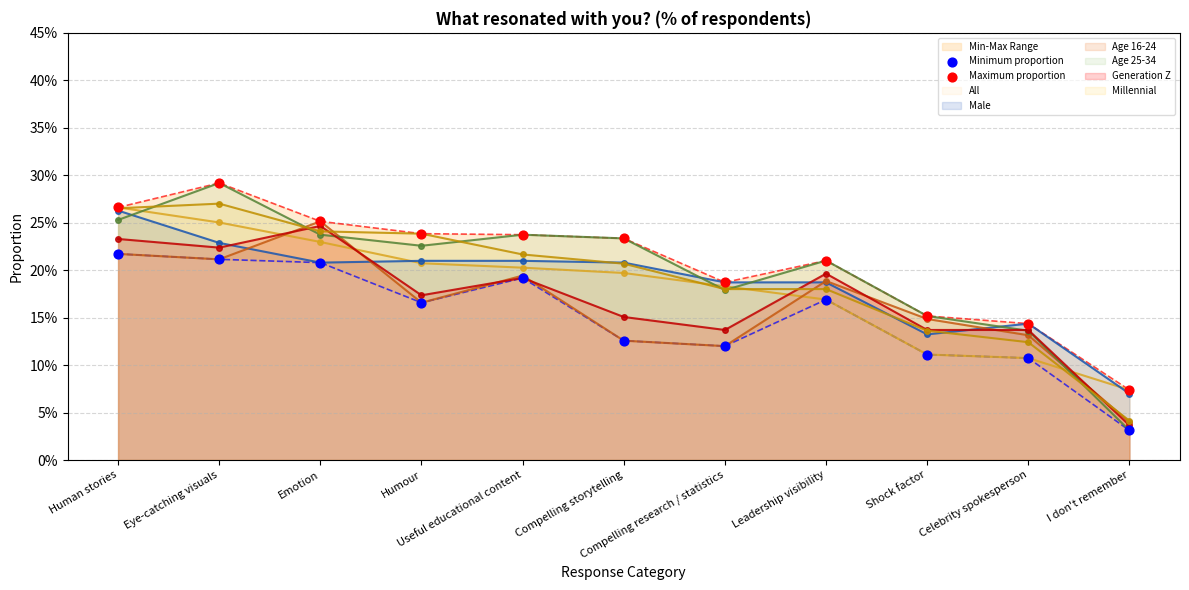

Which series has the largest total across all categories?

Maximum proportion